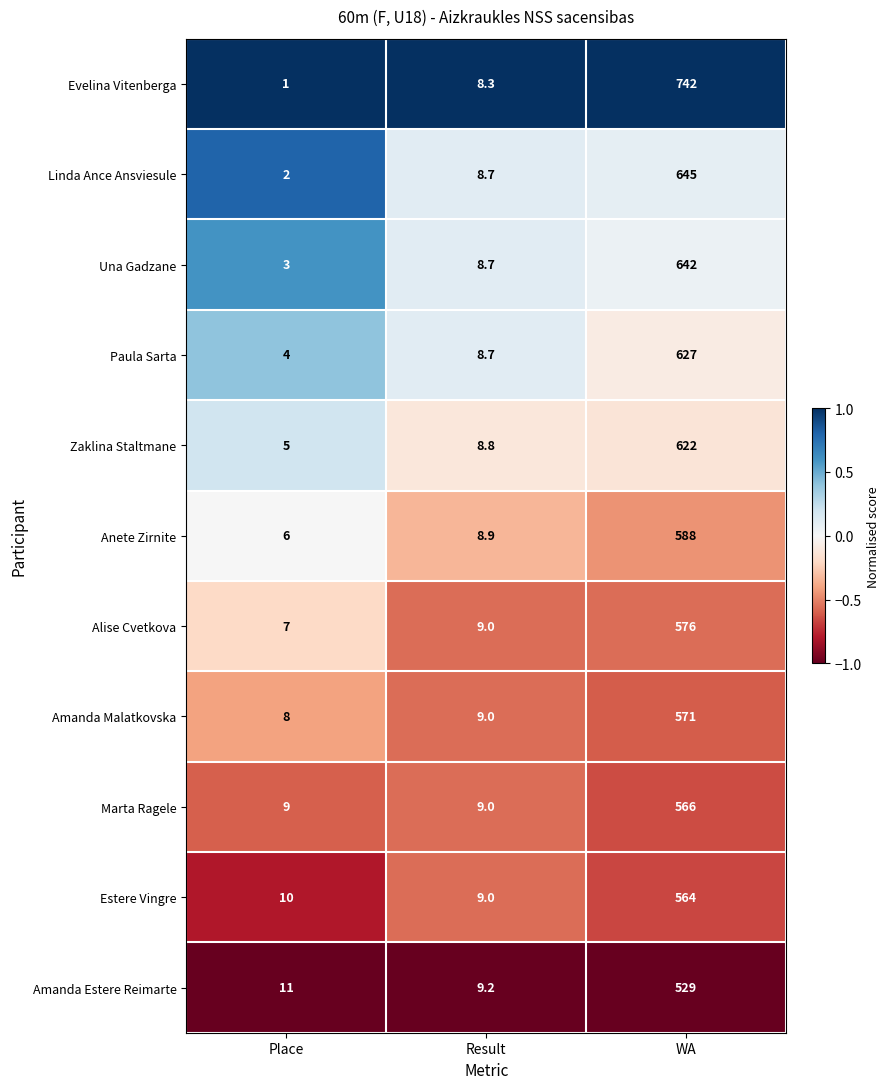

Which series has the largest total across all categories?

Evelina Vitenberga